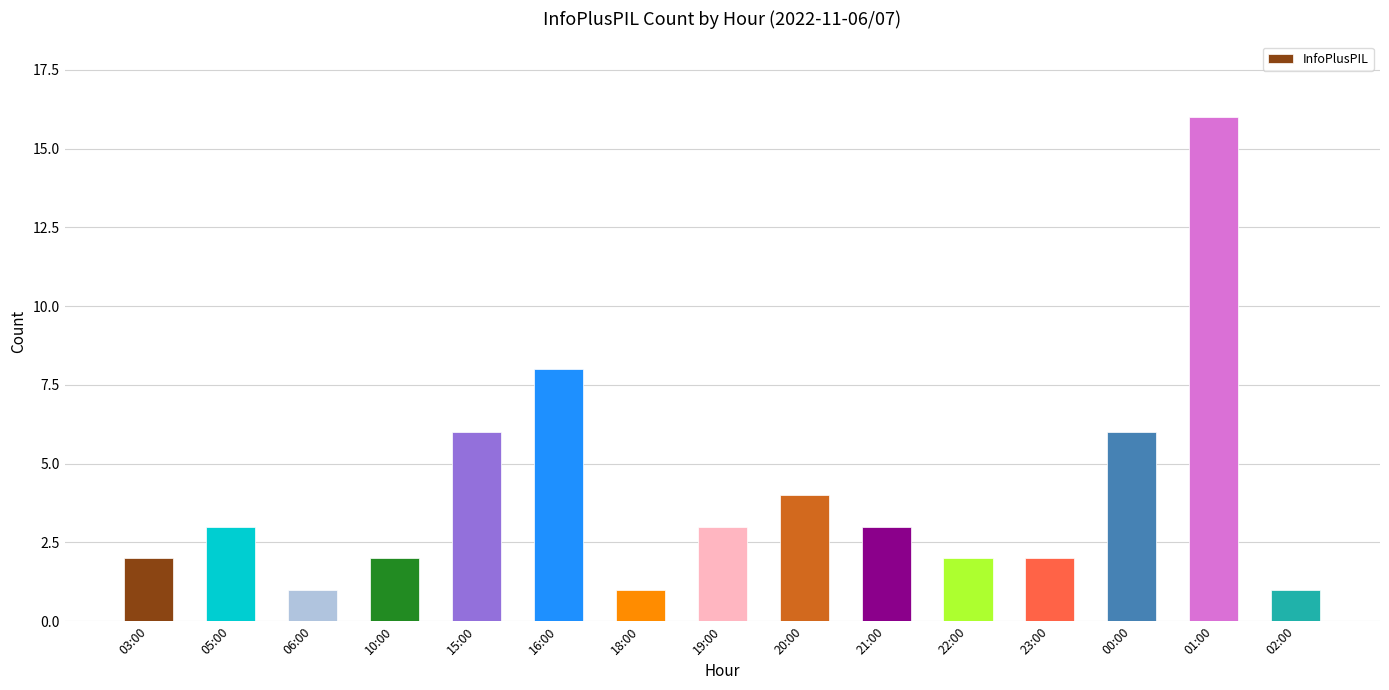

Which label corresponds to the largest value in the chart?

01:00